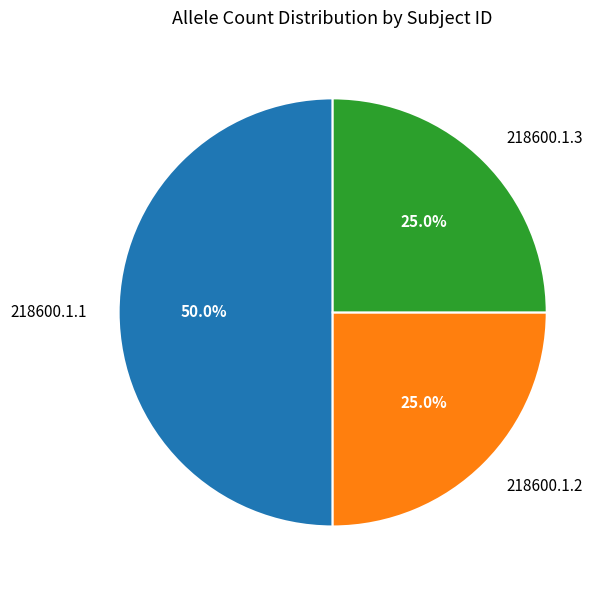

How much of the chart is everything except 218600.1.1?

50.0%